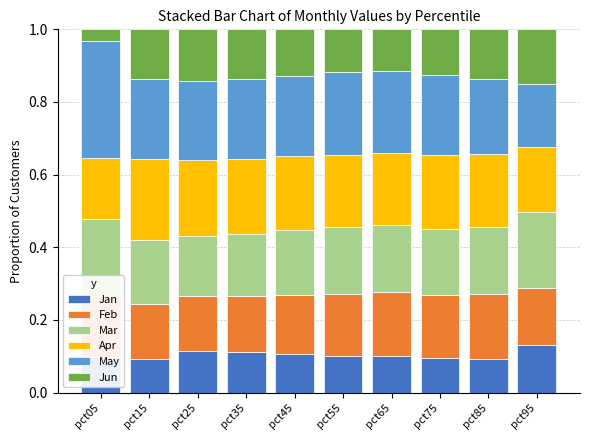

What is the total value across all series at pct55?

1.0